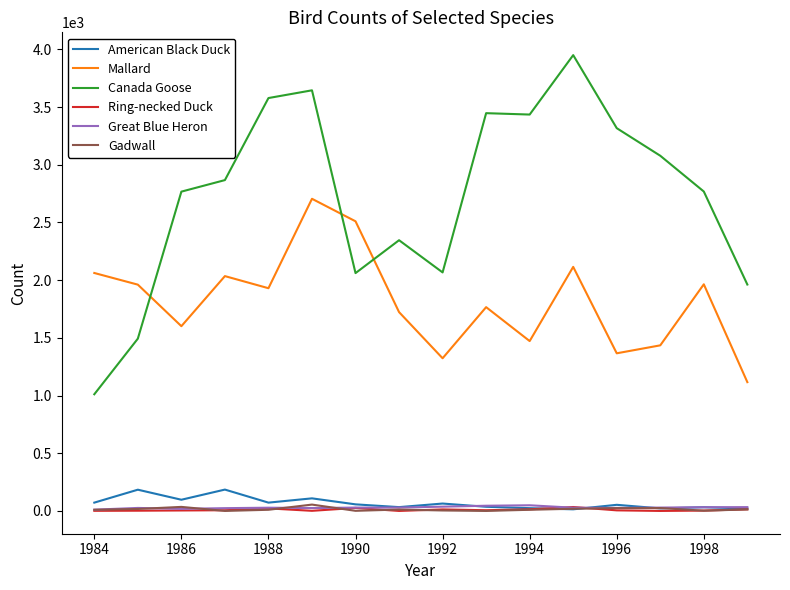

What is the greatest value displayed?

3950